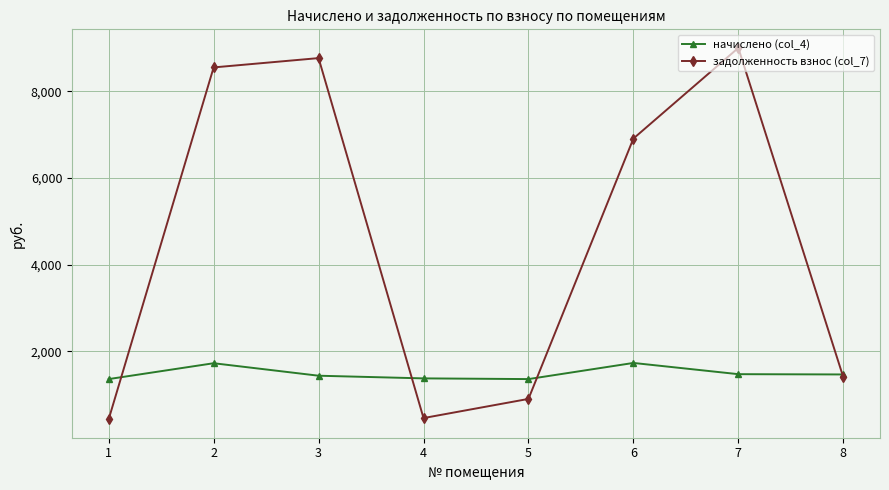

What is the total value across all series at 4?

1831.3